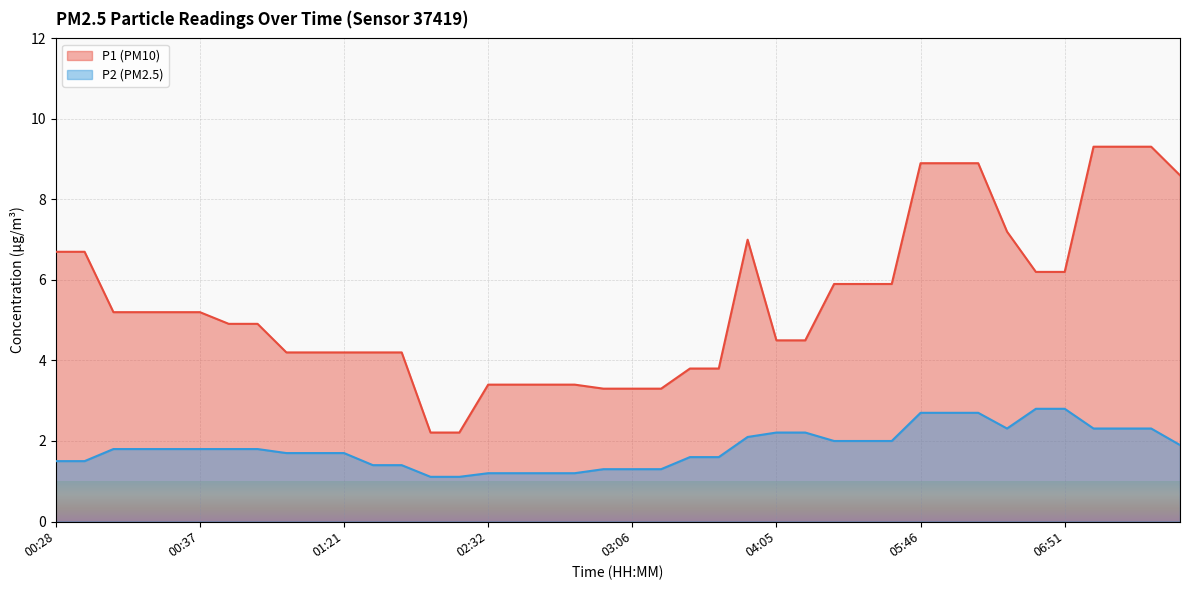

What value does the P1 series have at 07:16?

9.3